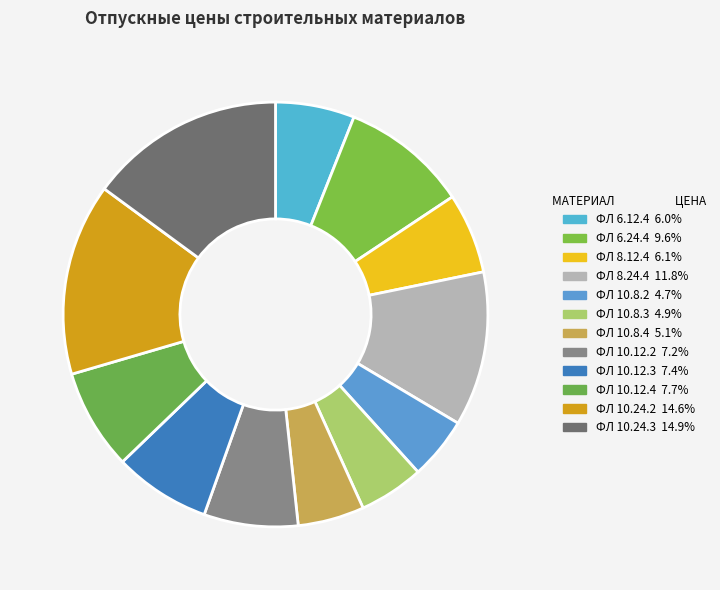

What is the smallest slice in the pie chart?

ФЛ 10.8.2